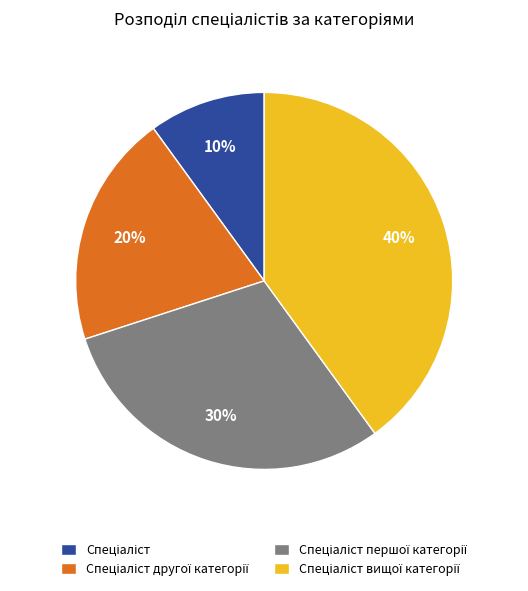

To the nearest percent, what is the difference between the largest and smallest slice percentages?

30%